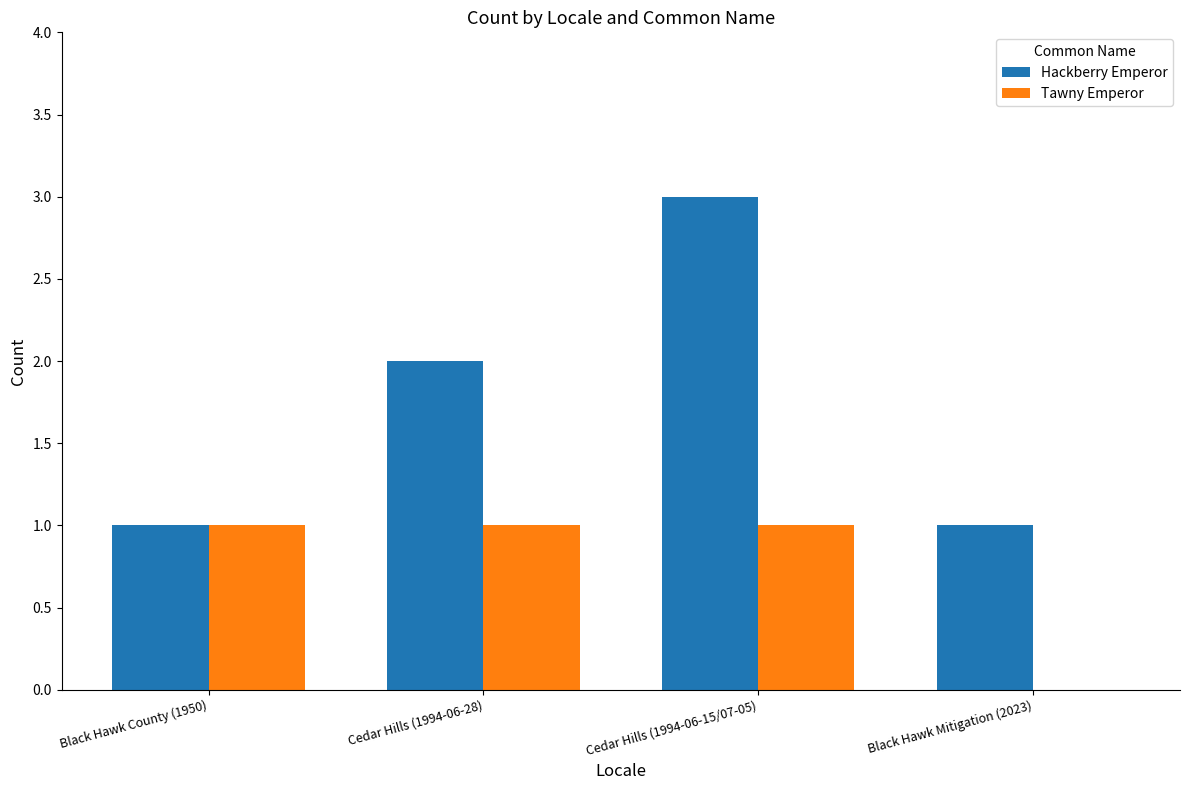

How many categories are shown in the chart?

4